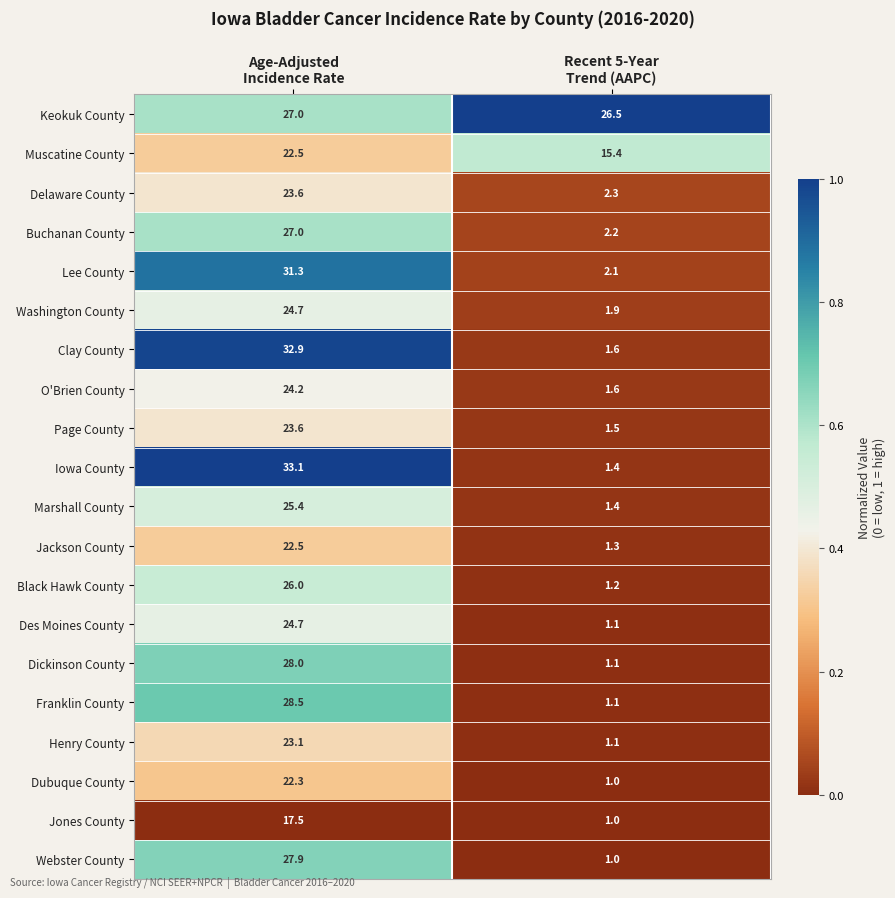

Which series has the largest total across all categories?

Keokuk County